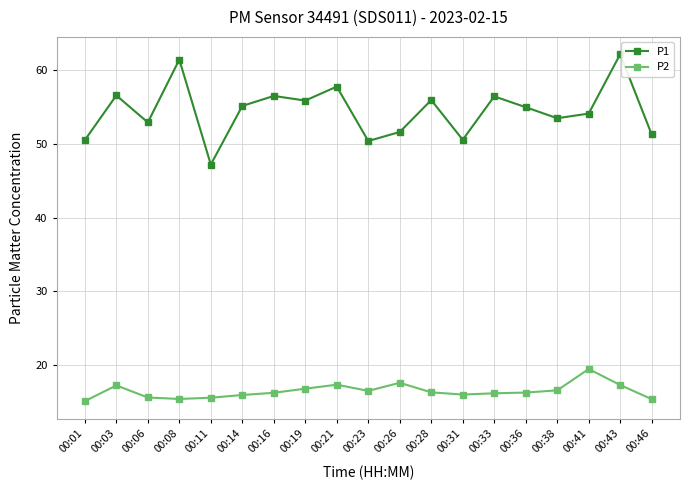

Is it true that P1 equals 55.9 at 00:19?

True